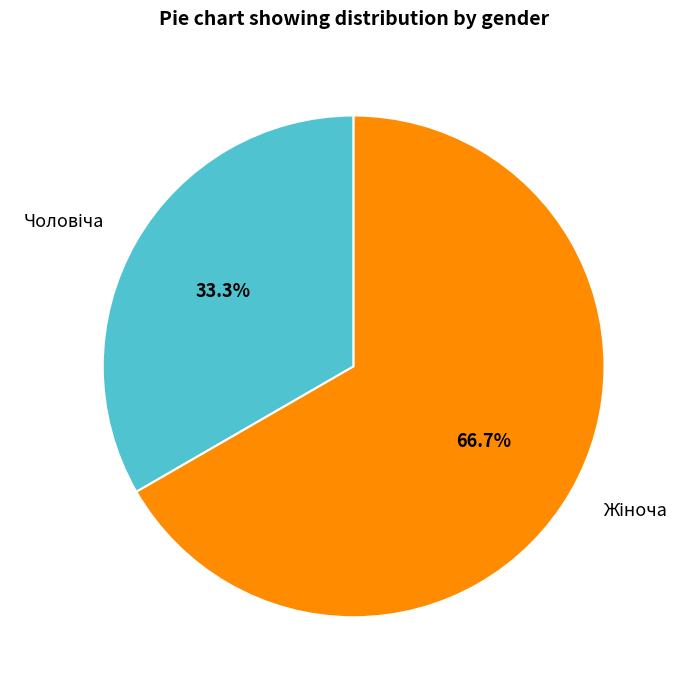

Does any single category account for the majority?

Yes